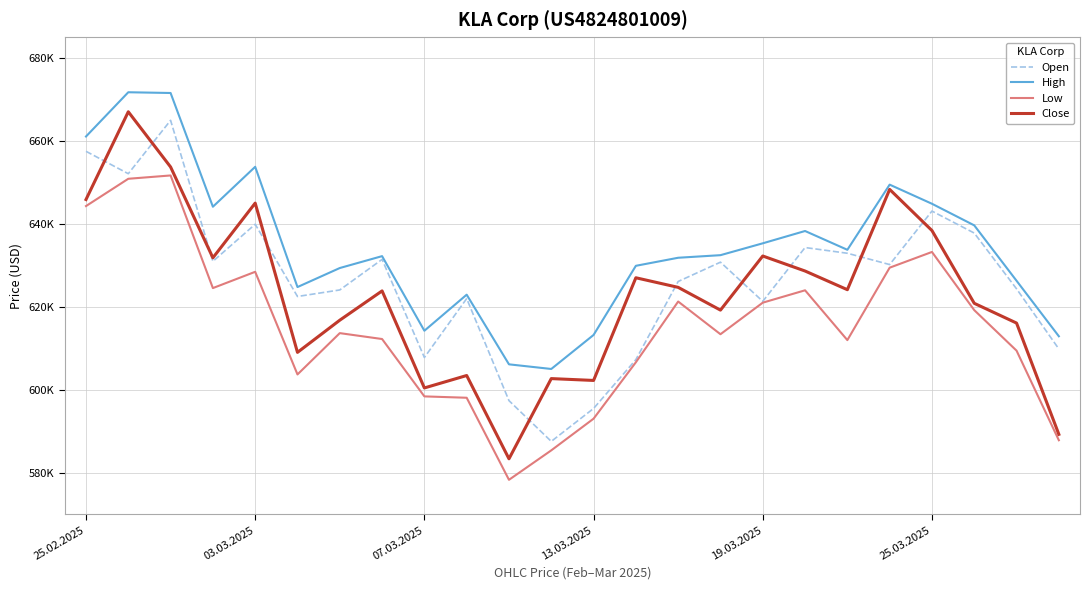

What is the minimum value shown in the chart?

578353